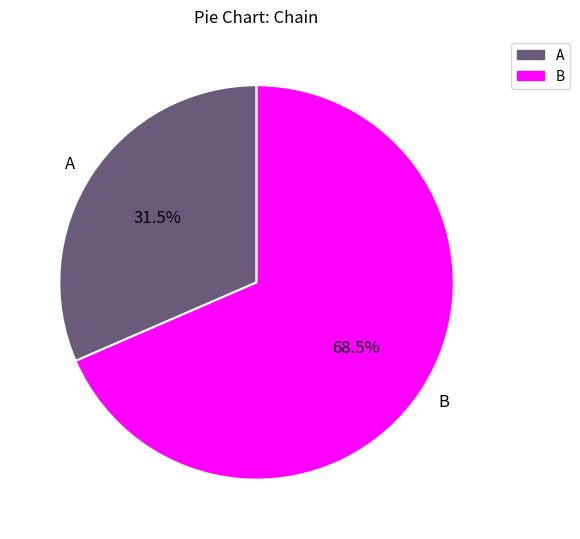

Approximately how many times larger is the value at B compared to A?

2.2